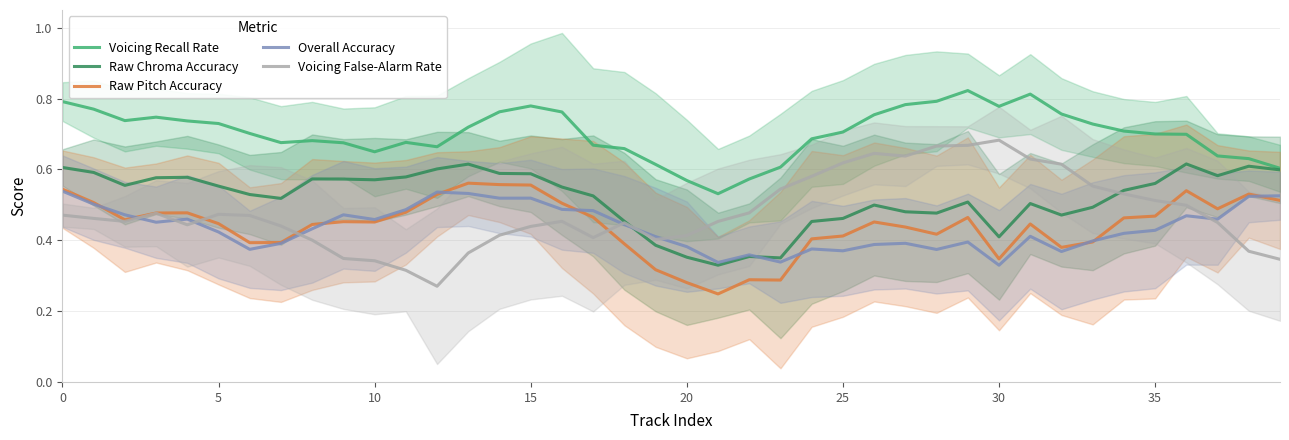

How many interior local valleys does the Voicing Recall Rate series have?

6